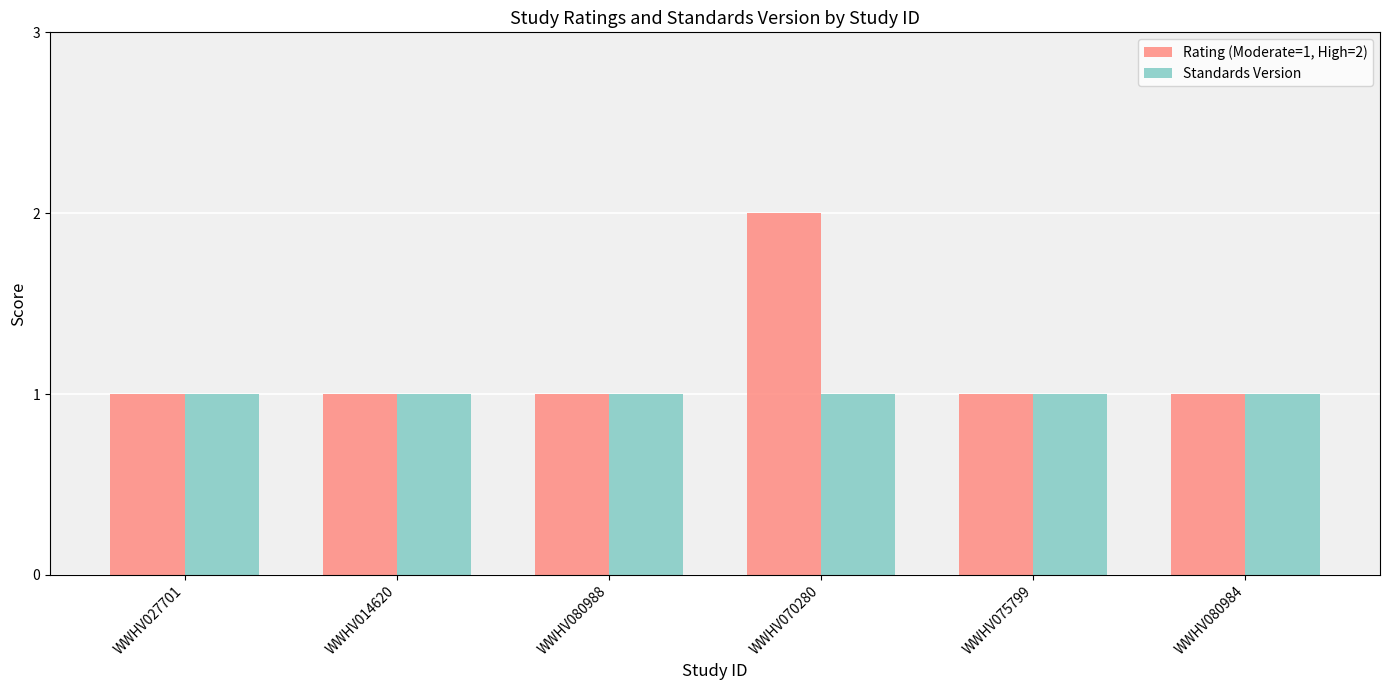

Which category has the highest value across all series?

WWHV070280